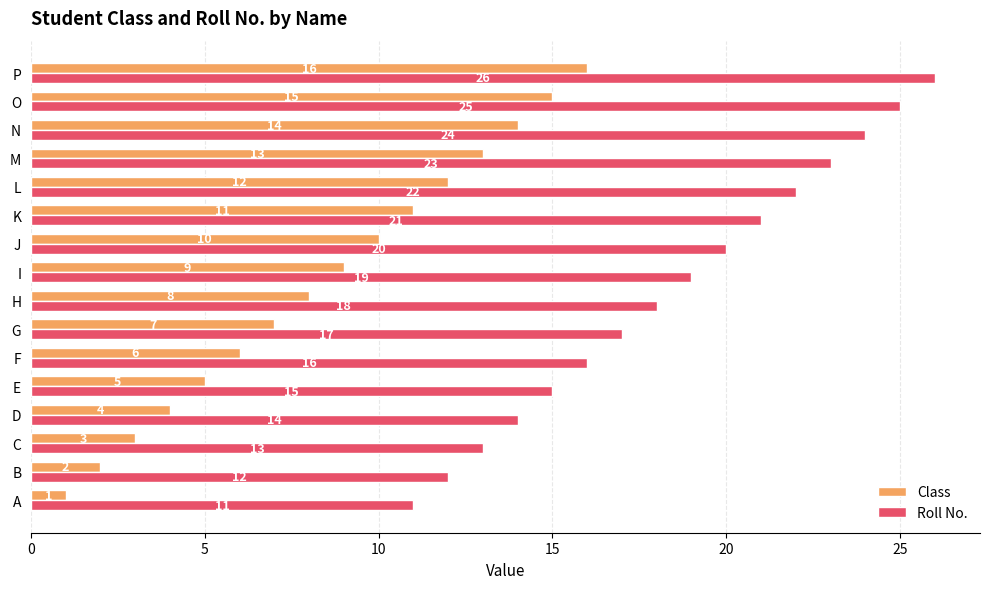

What is the spread (max minus min) of values at A?

10